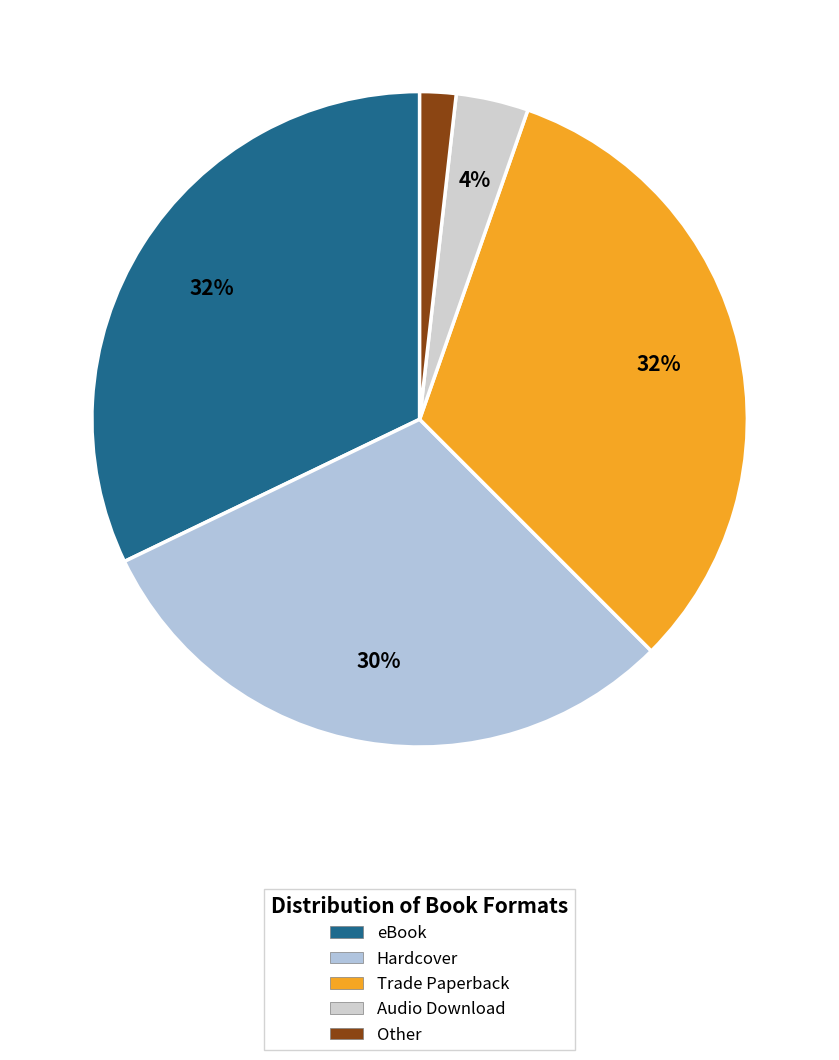

What percentage is the Other slice, to the nearest percent?

2%